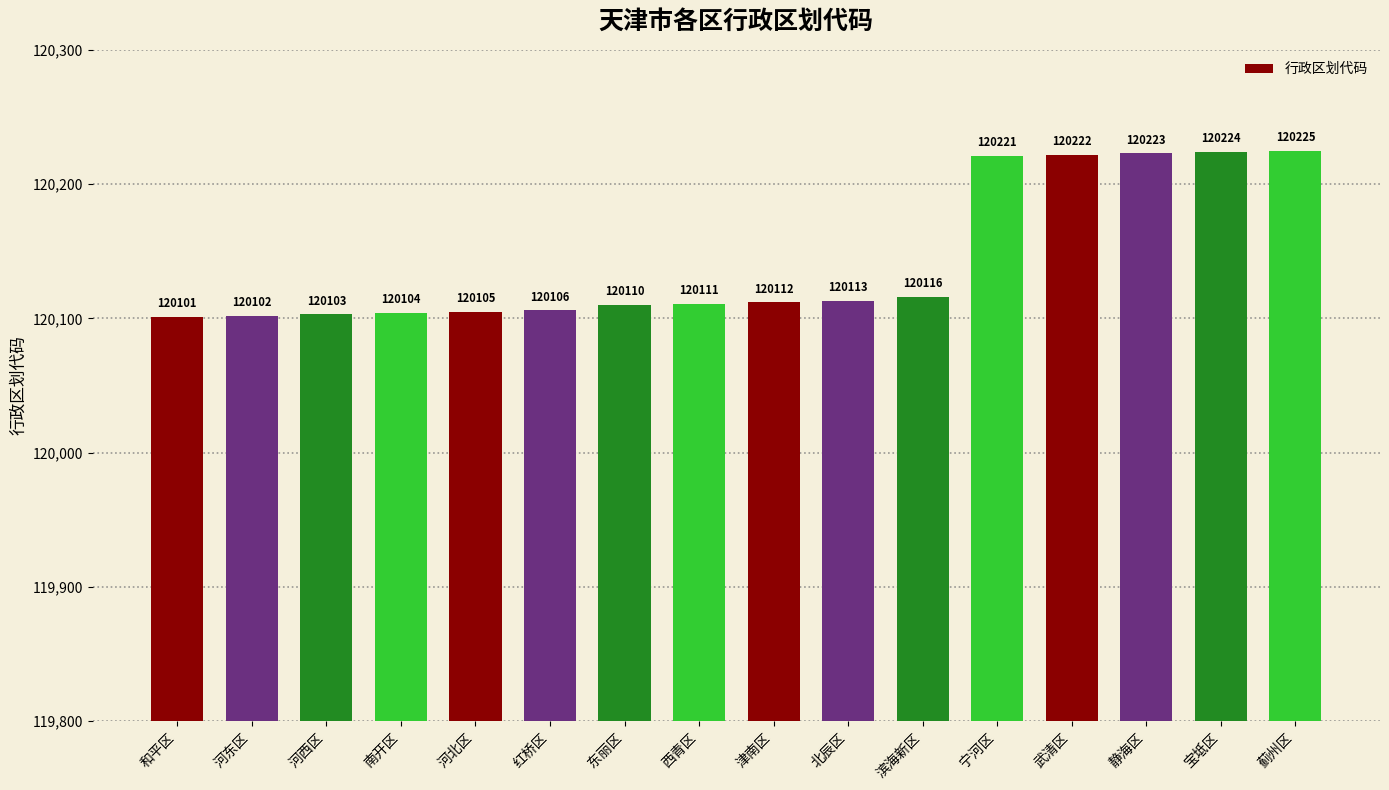

Where is the data nearest to the value 120163?

滨海新区